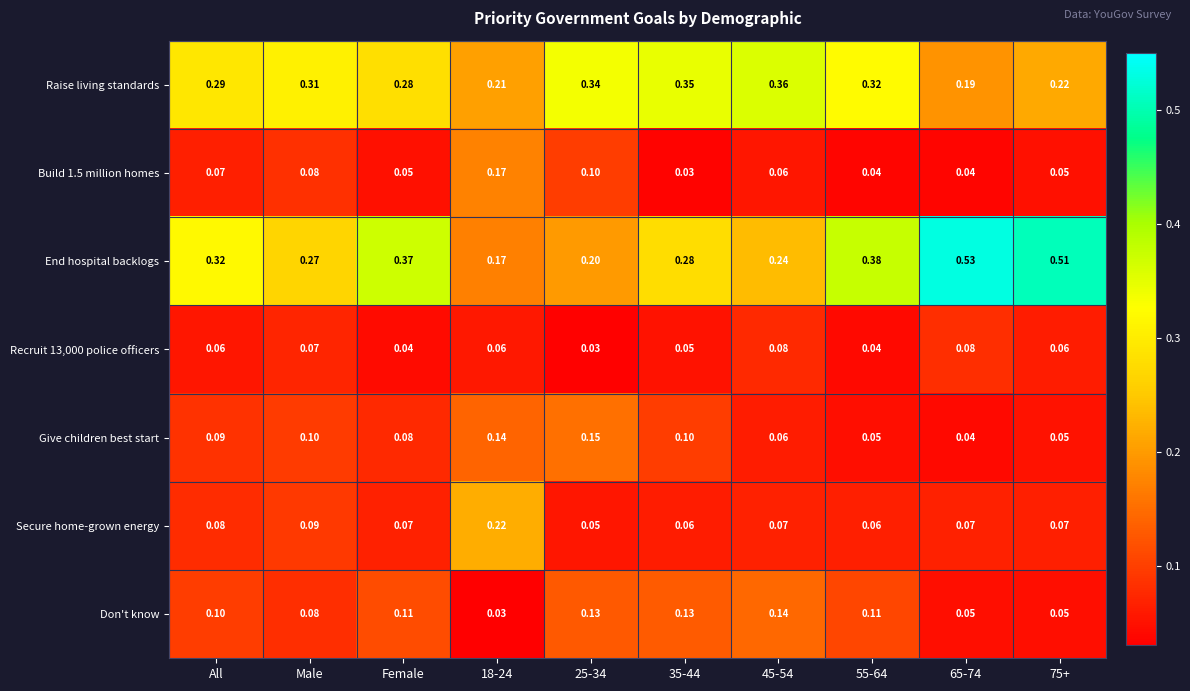

Between 65-74 and 75+, which series saw the biggest shift?

Raise living standards